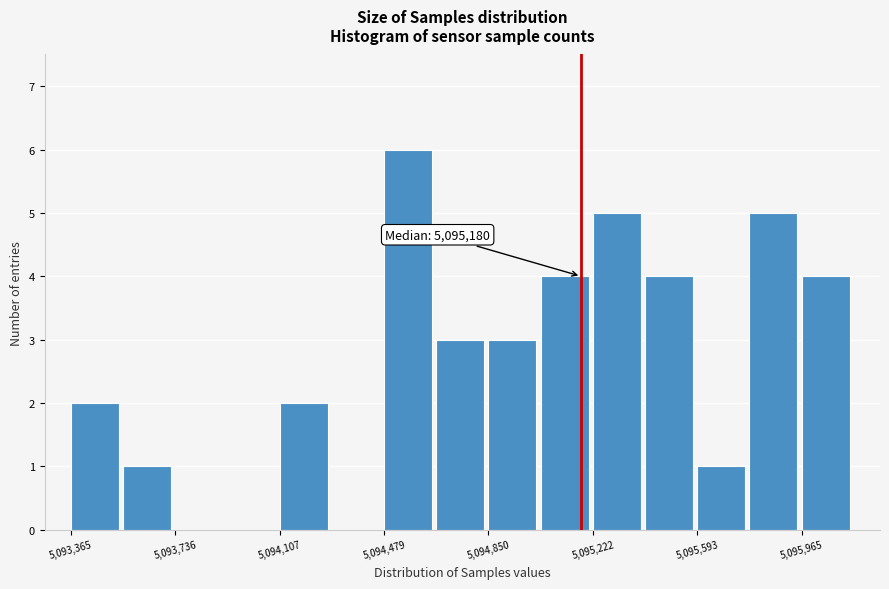

Read against the x-axis, roughly where is the centre of the tallest bar?

5094550